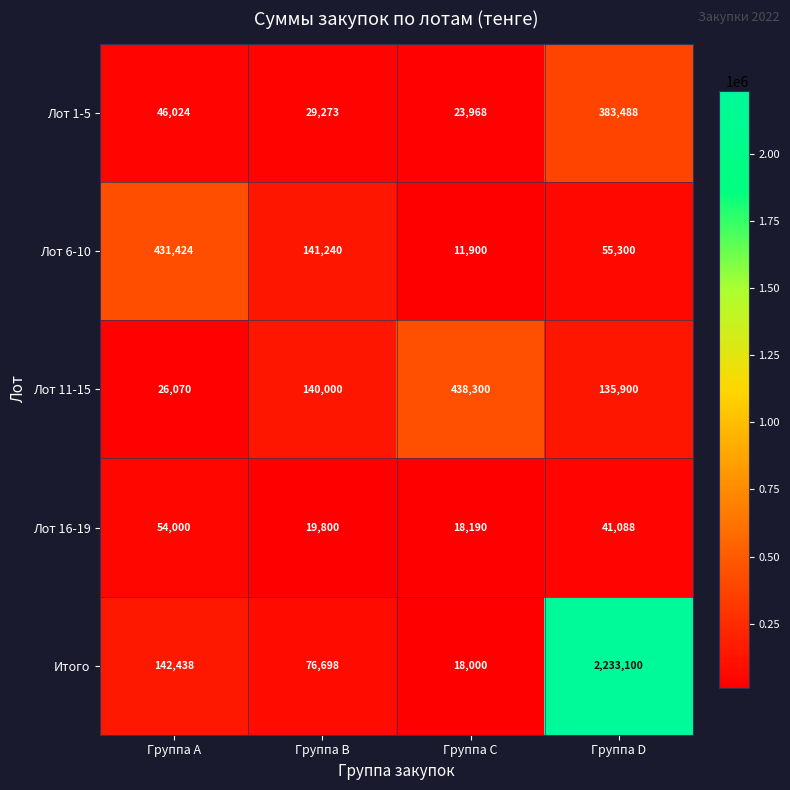

Which category has the lowest value across all series?

Группа C